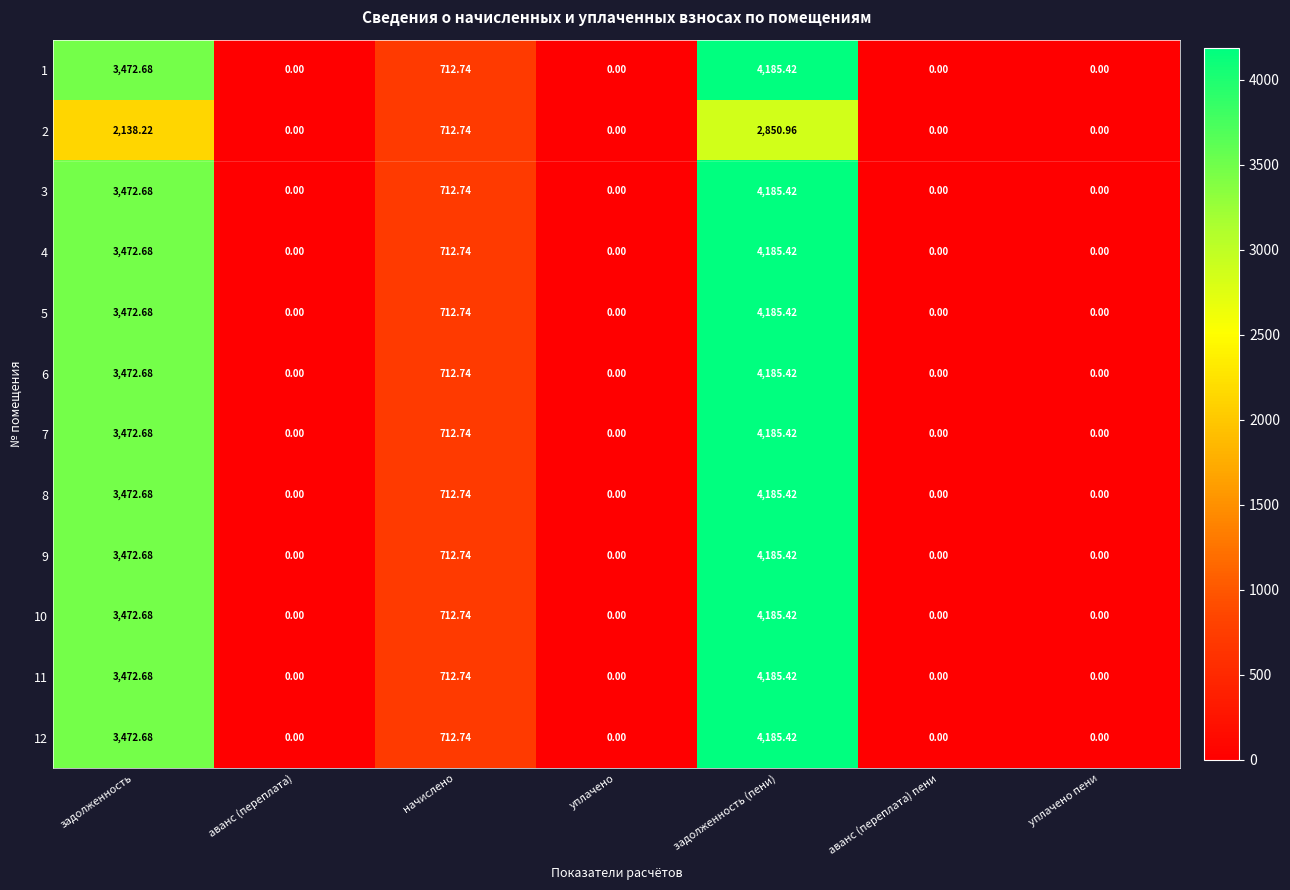

At which category is the sum across all series the highest?

задолженность (пени)